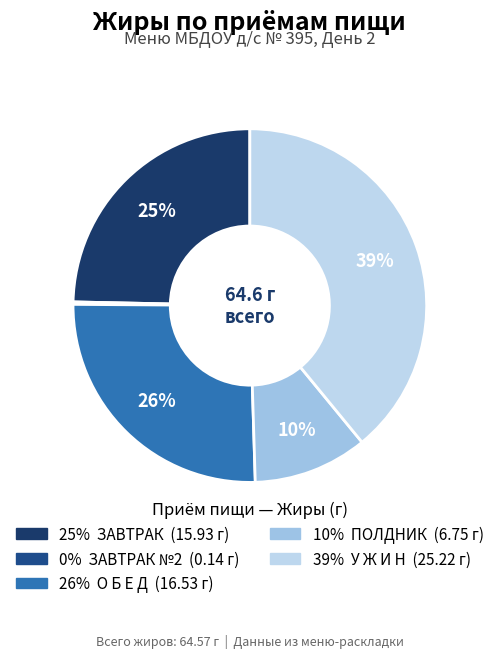

To the nearest percent, what is the average slice percentage?

20%